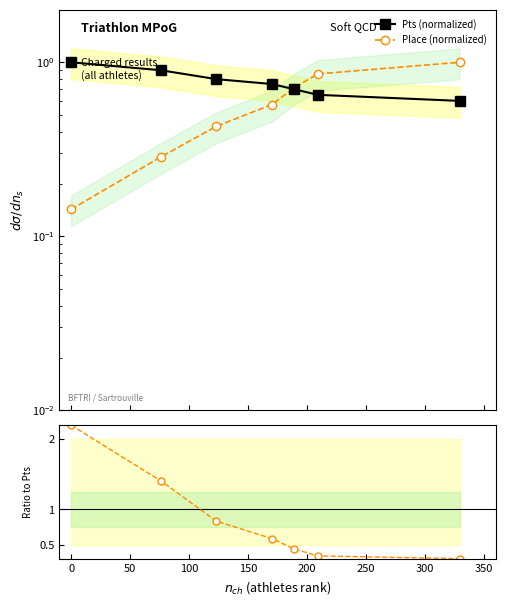

How many data points does each series have?

7